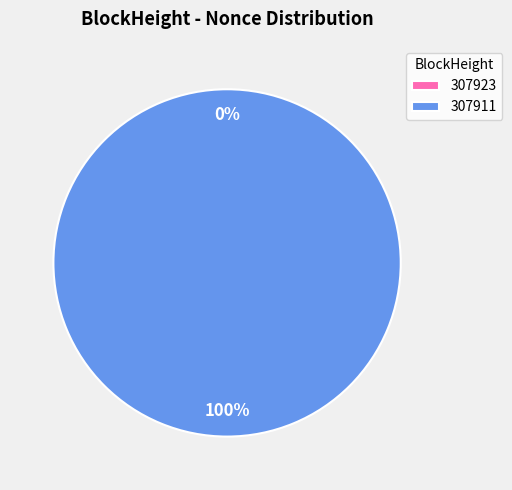

Rank the categories by value from highest to lowest.

307911, 307923